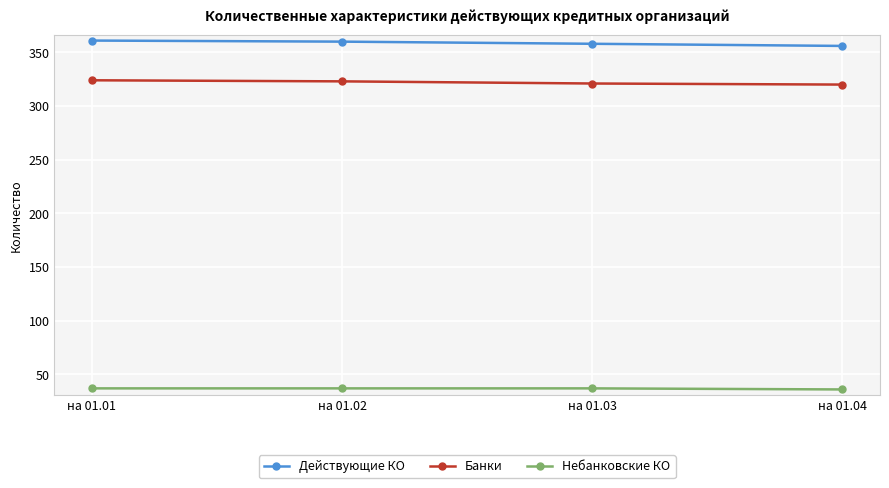

What are all the series names shown in the legend?

Действующие КО, Банки, Небанковские КО